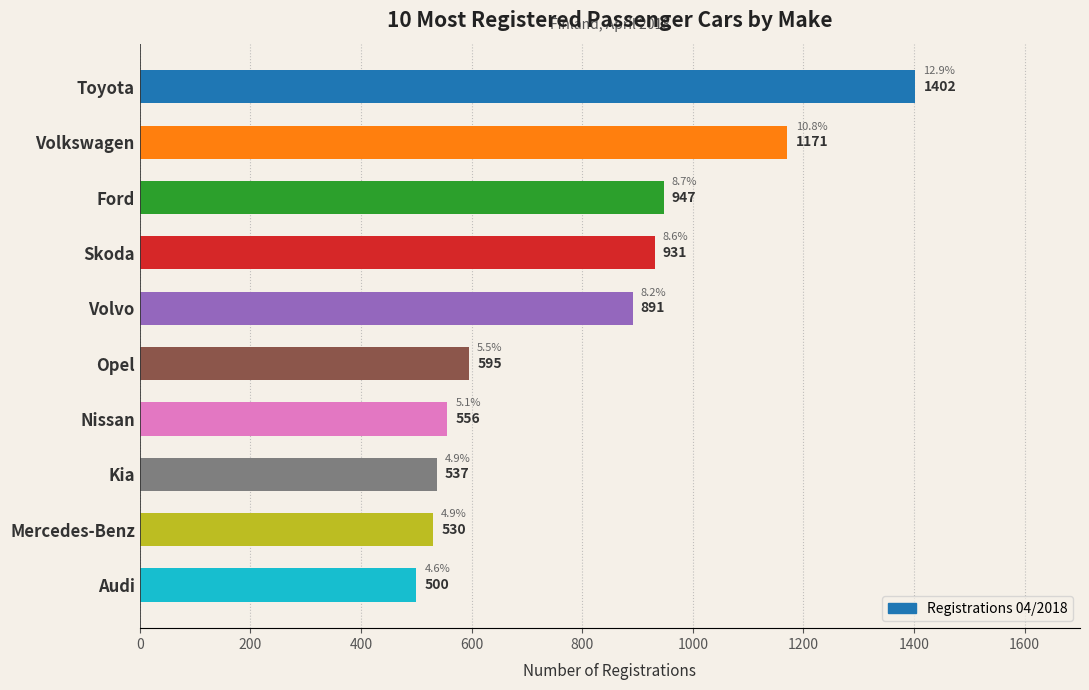

What is the average value?

806